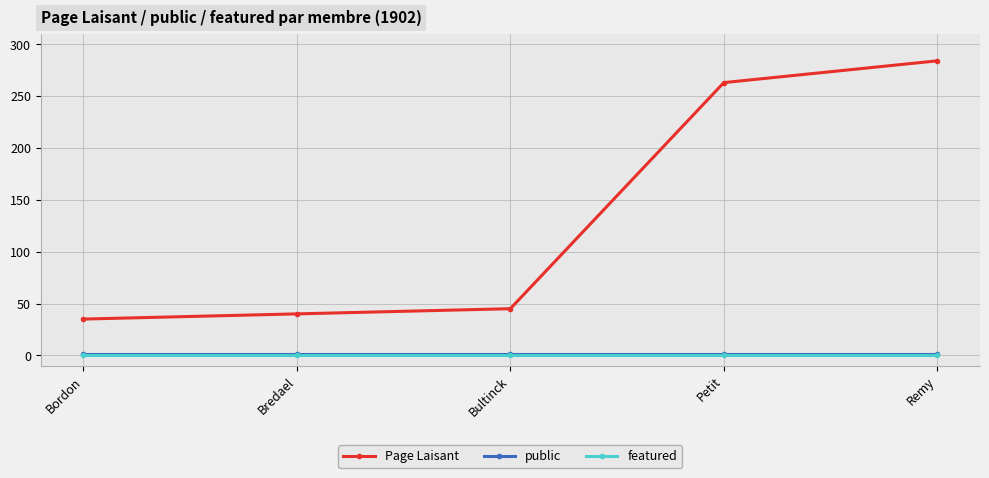

Which series has the largest total across all categories?

Page Laisant